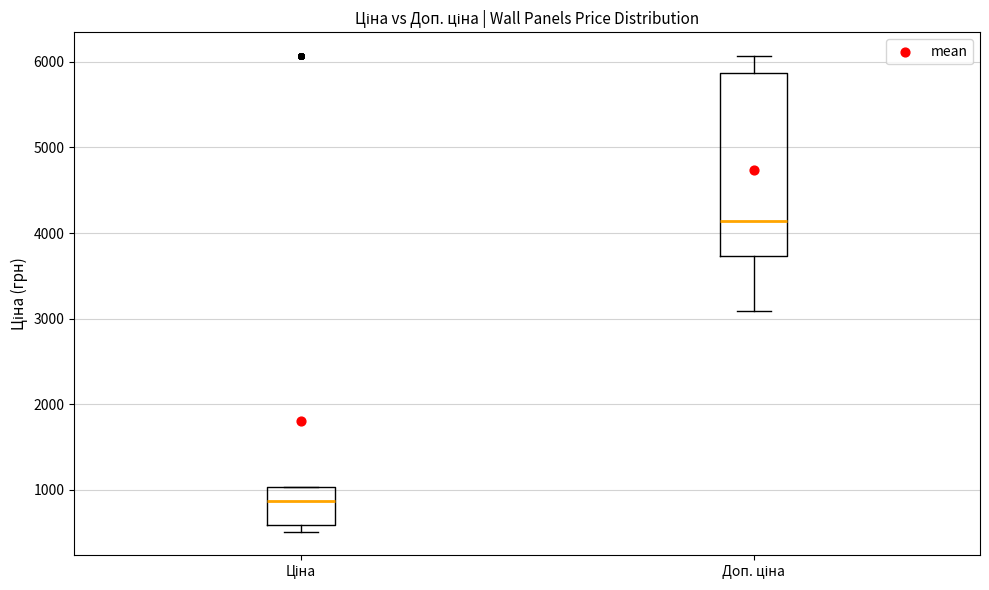

Reading left to right, transcribe this box plot: for each box, give where its median line is, the range the box spans, and where its two whiskers end, as read against the y-axis. The values are not printed on the chart, so give them approximately, as read against the axis.

Ціна: median 900, box 600 to 1000, whiskers 500 to 1000
Доп. ціна: median 4100, box 3700 to 5900, whiskers 3100 to 6100